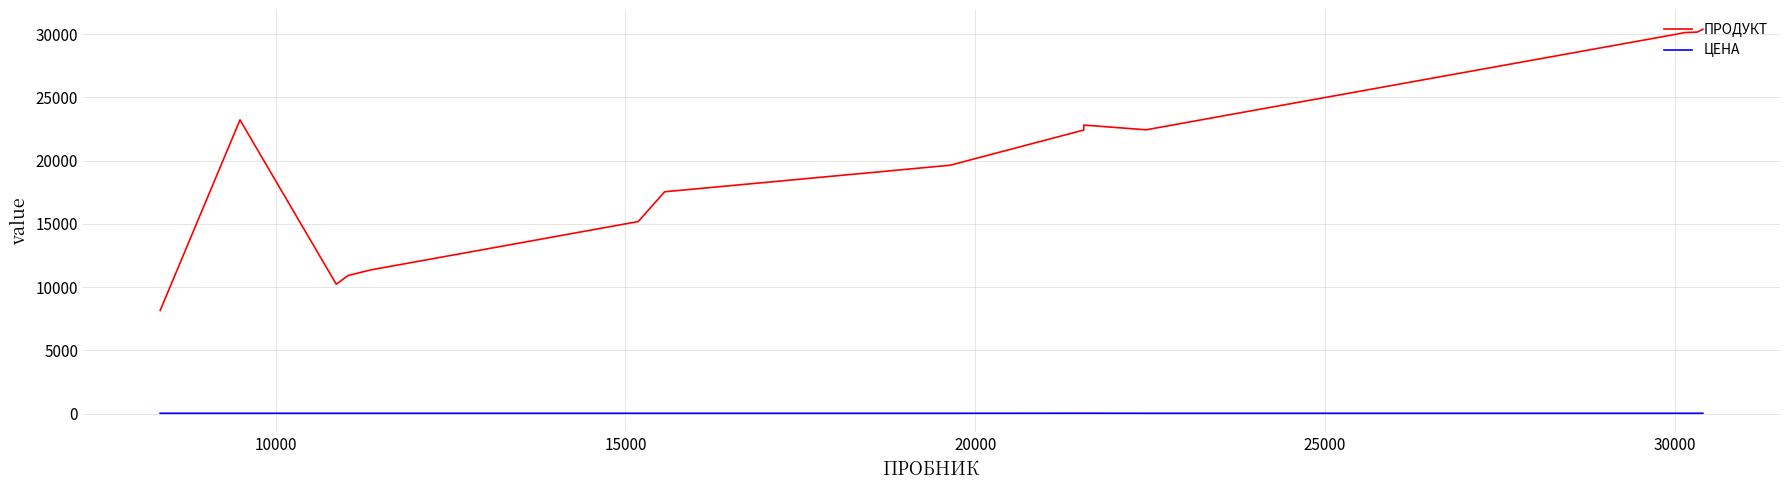

Which series has the largest total across all categories?

ПРОДУКТ